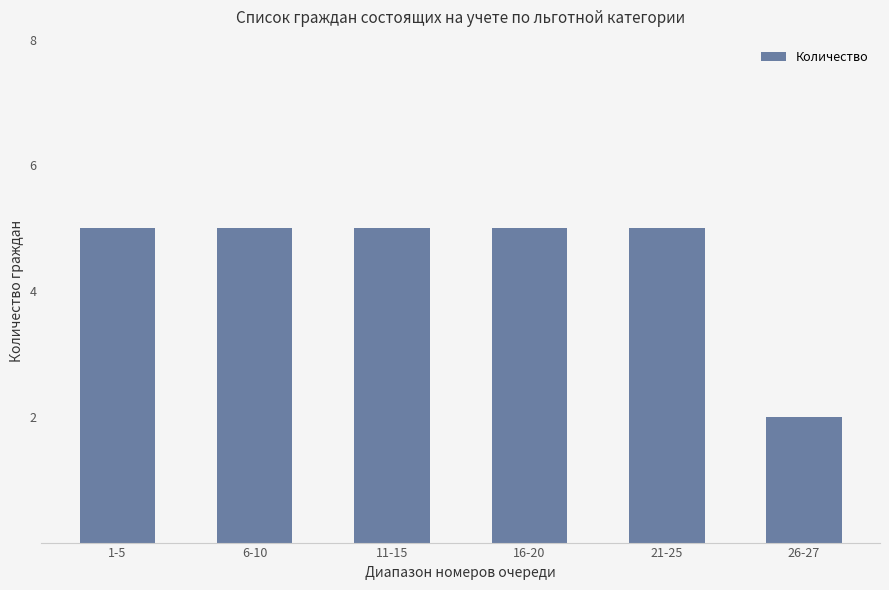

What position from the left is 21-25?

5